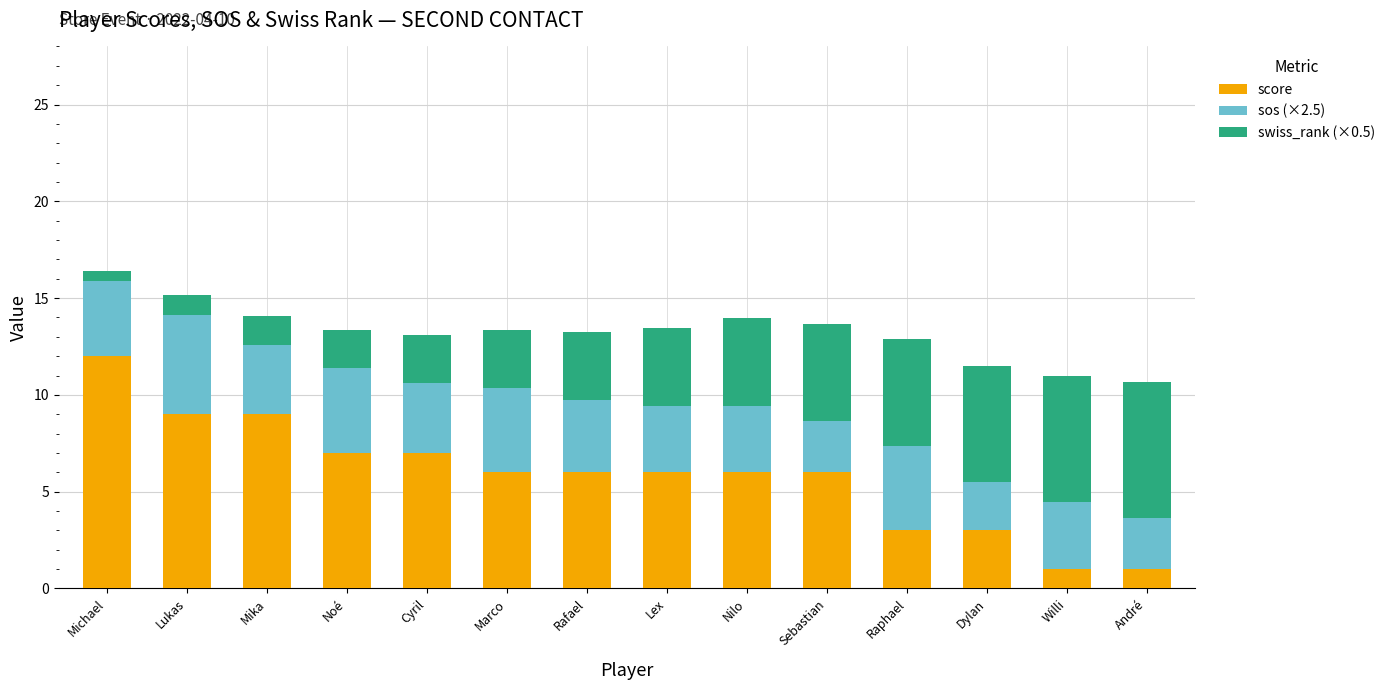

How many series are shown in this chart?

3